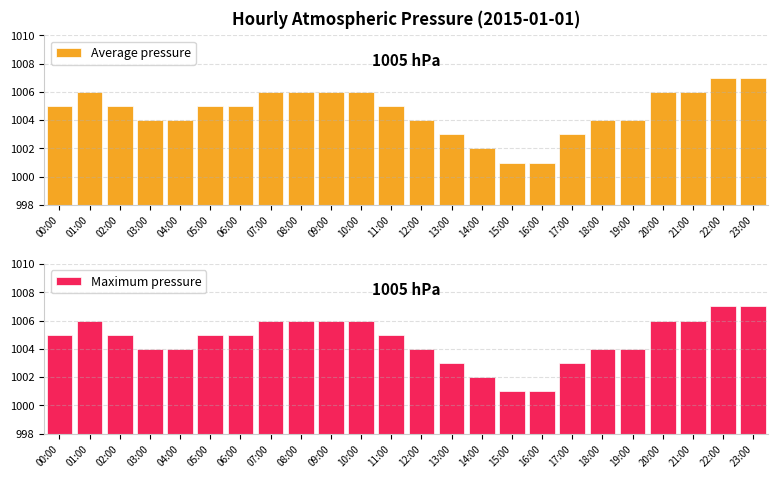

At how many categories does at least one series exceed 1003?

19